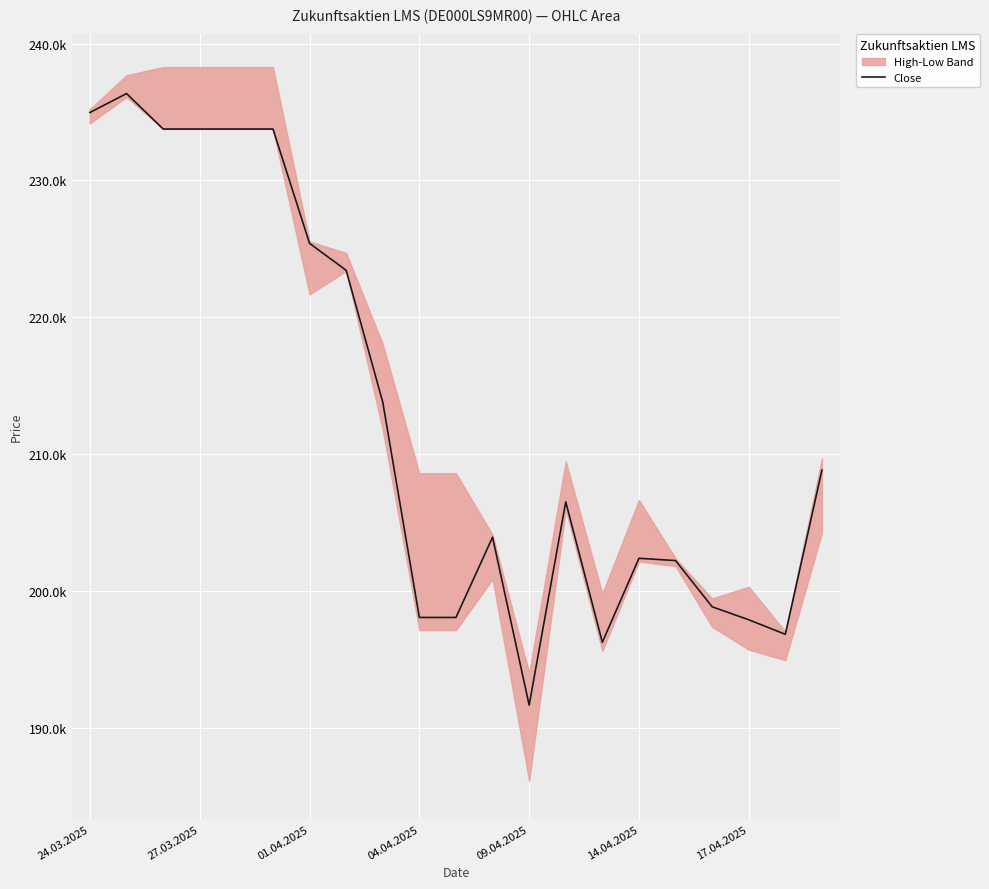

At which category does the chart reach its peak across all series?

27.03.2025